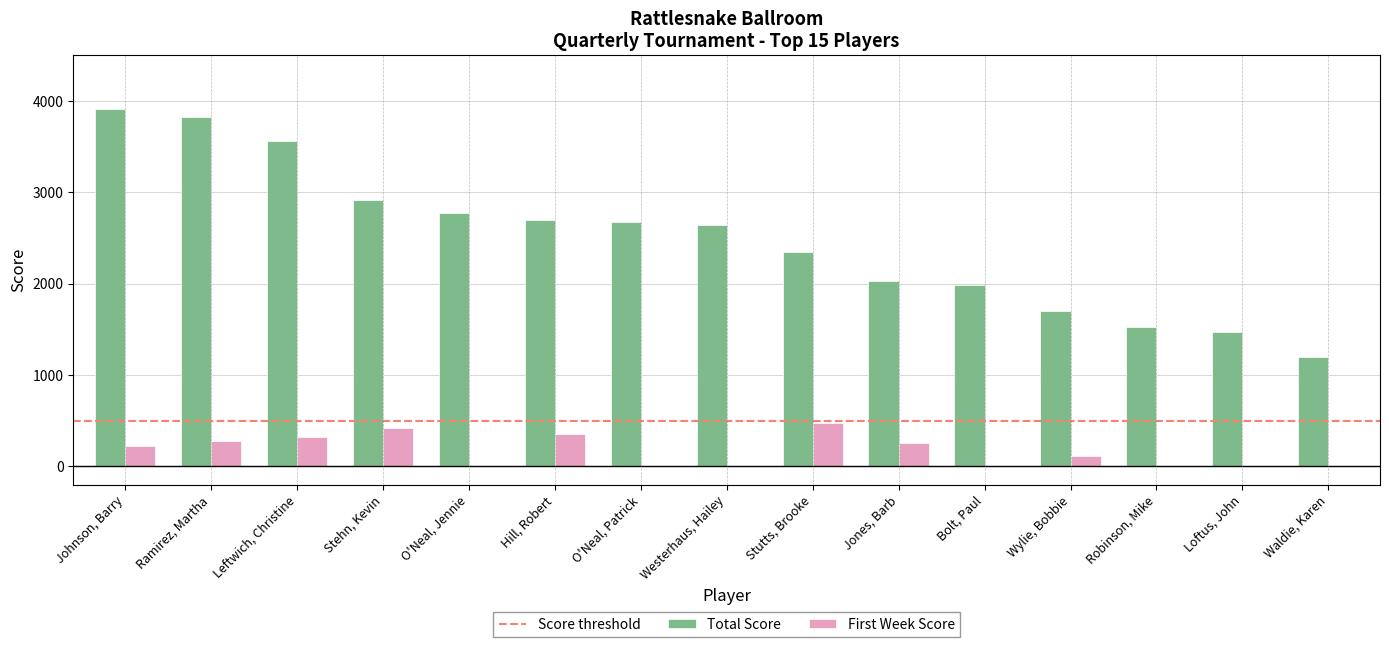

True or false: First Week Score has a value of 0 at Bolt, Paul.

True